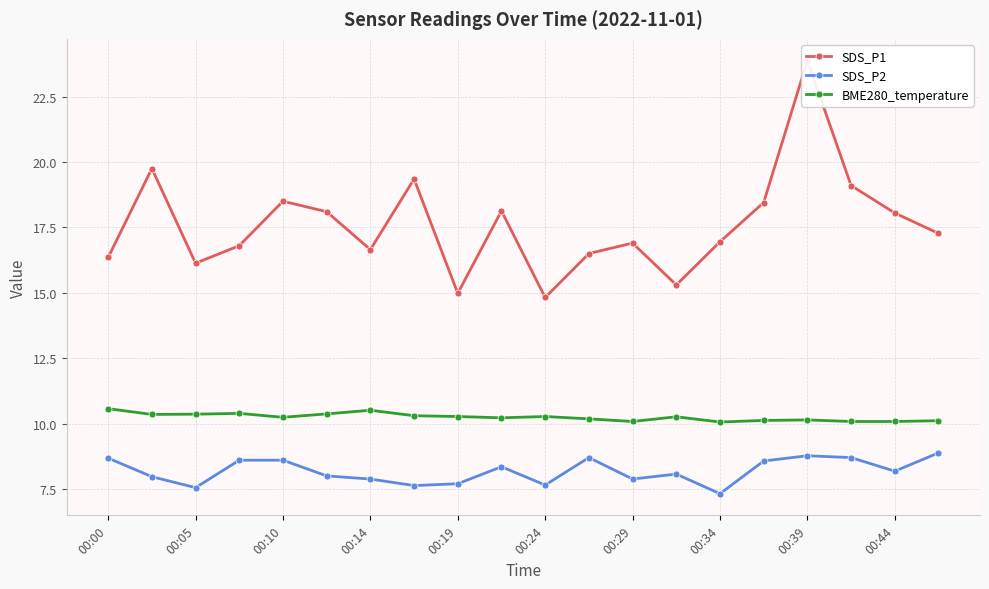

Is it true that SDS_P2 equals 7.9 at 00:29?

True